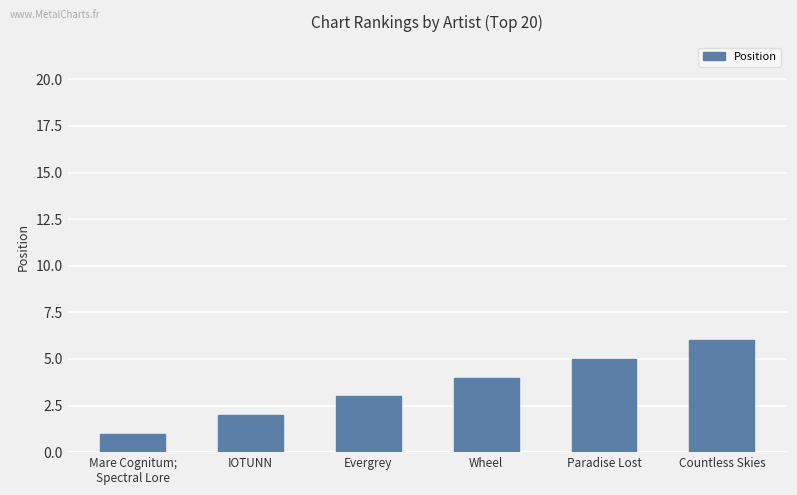

What is the sum of all values?

21